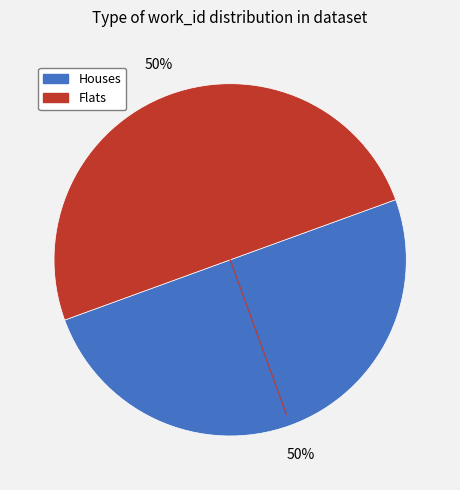

To the nearest percent, what is the average slice percentage?

50%